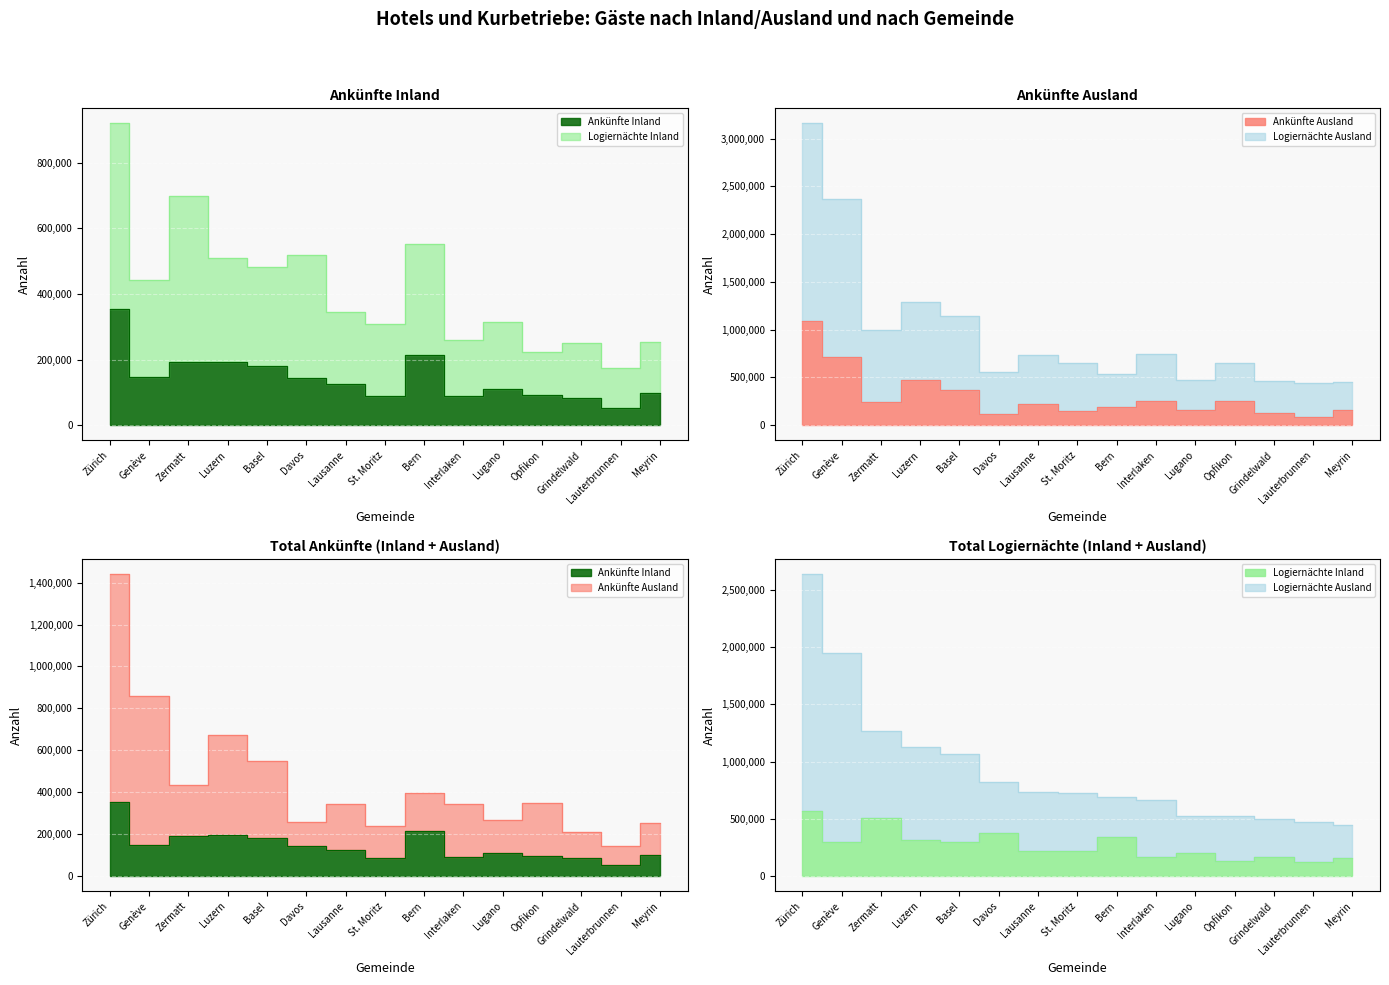

Where do Ankünfte Ausland and Ankünfte Inland first cross each other?

Basel and Davos